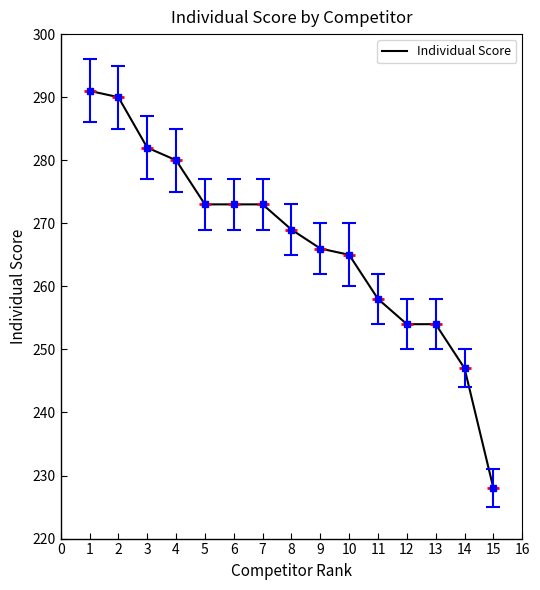

Where is the data nearest to the value 259?

11